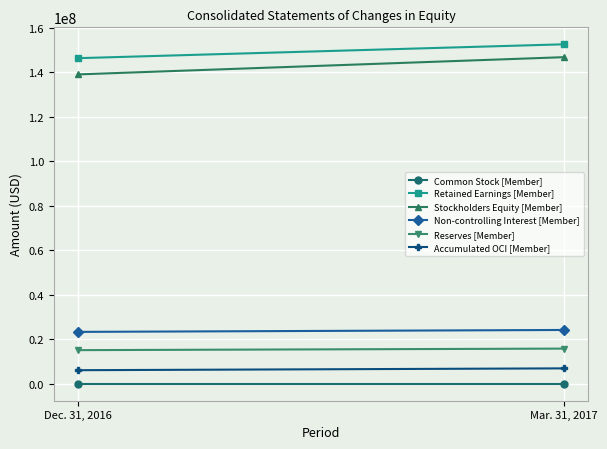

How many Reserves [Member] values are between 15129935 and 15822287?

2